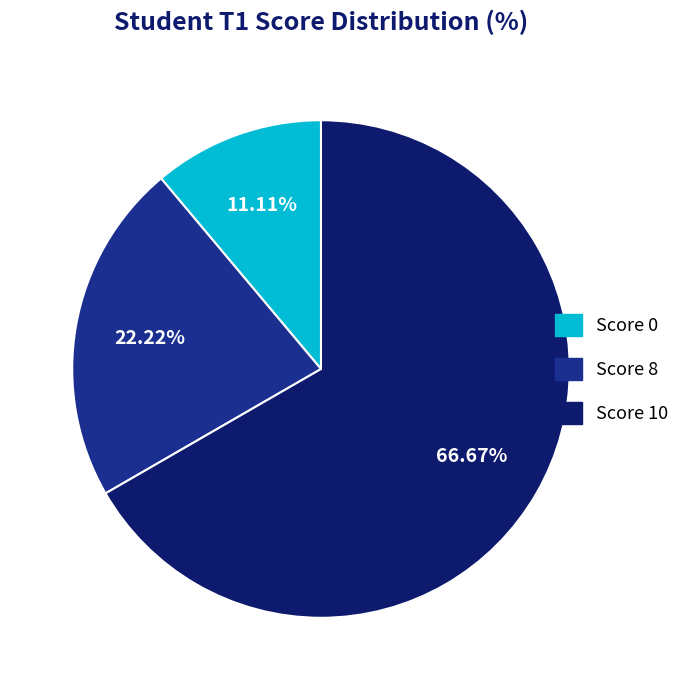

Is there a majority slice in this chart?

Yes